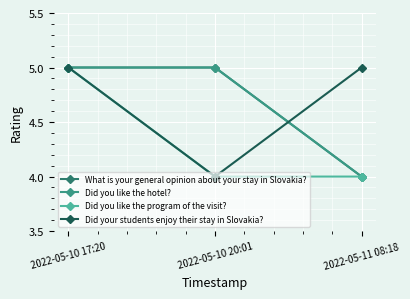

What is the sum of the What is your general opinion about your stay in Slovakia? values at 2022-05-11 08:18 and 2022-05-10 17:20?

9